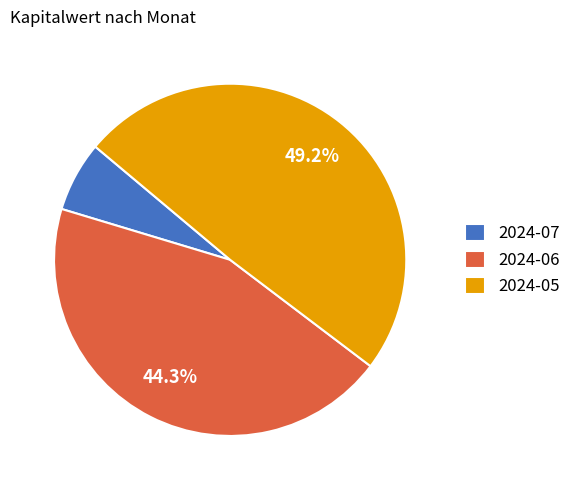

What is the smallest slice in the pie chart?

2024-07